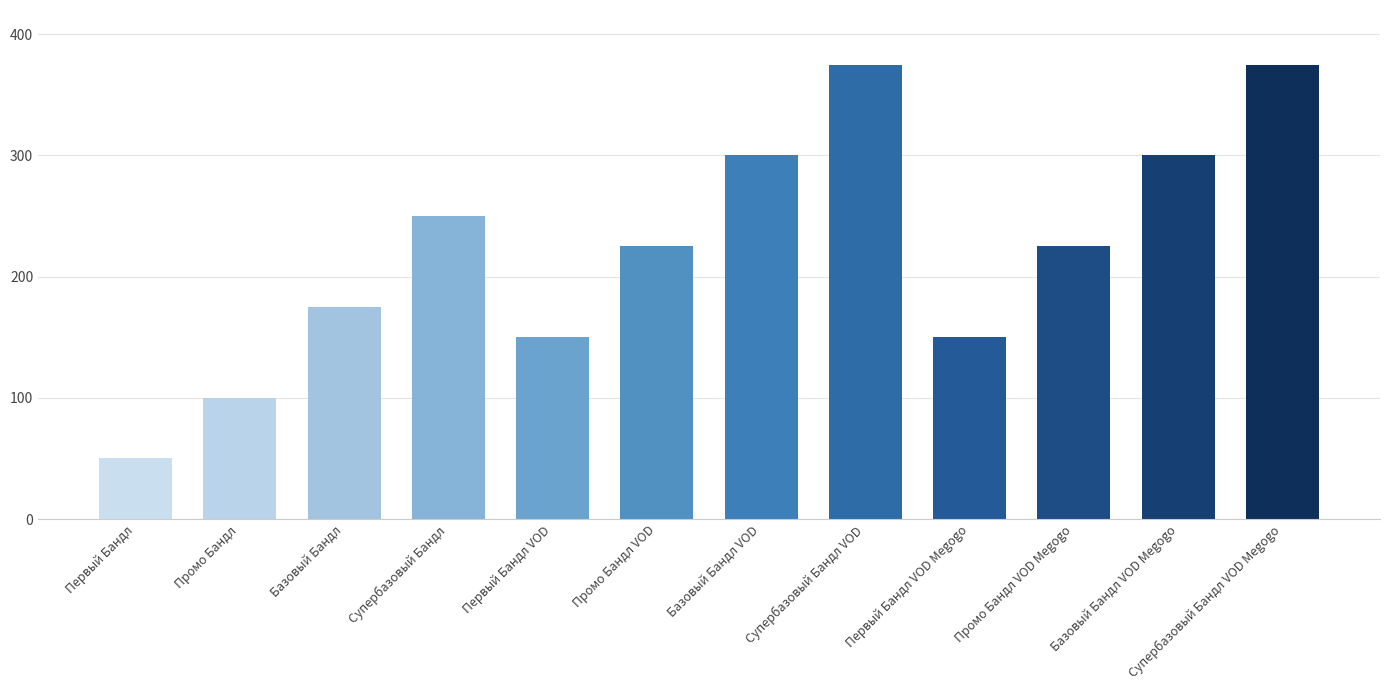

True or false: the data shows 175 at Базовый Бандл.

True